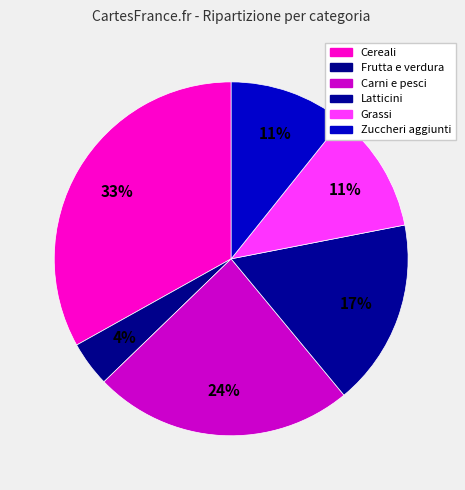

To the nearest percent, what is the combined percentage of Carni e pesci and Grassi?

35%